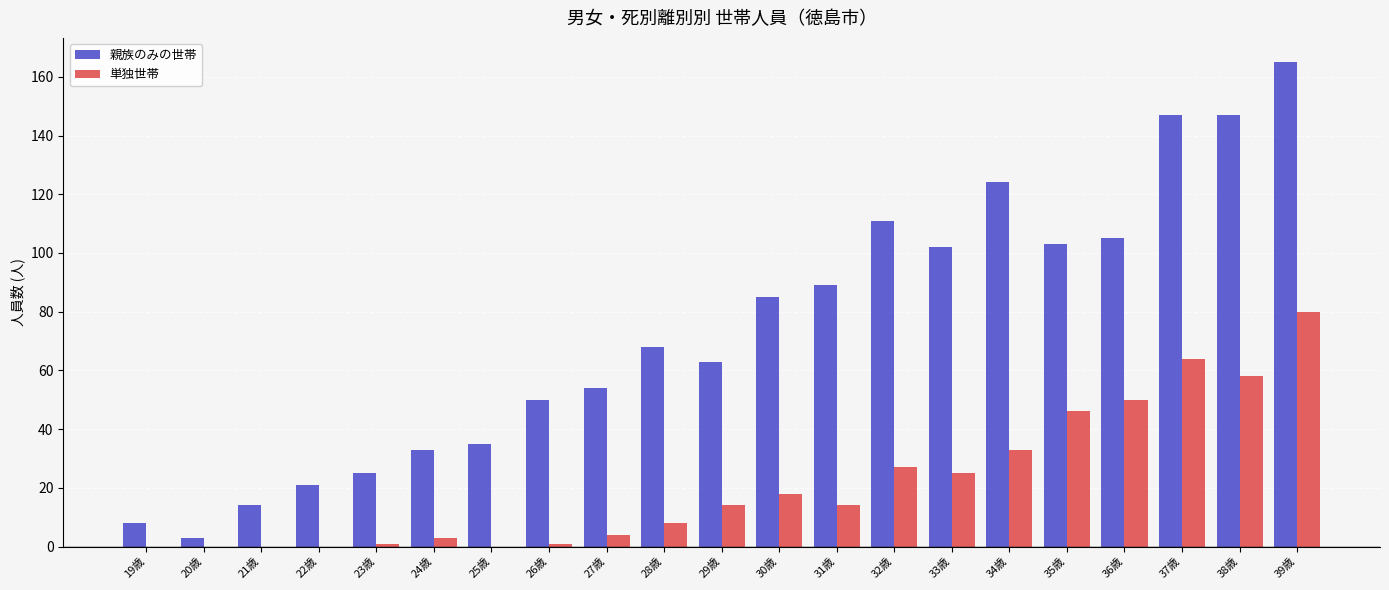

At which category is the sum across all series the highest?

39歳